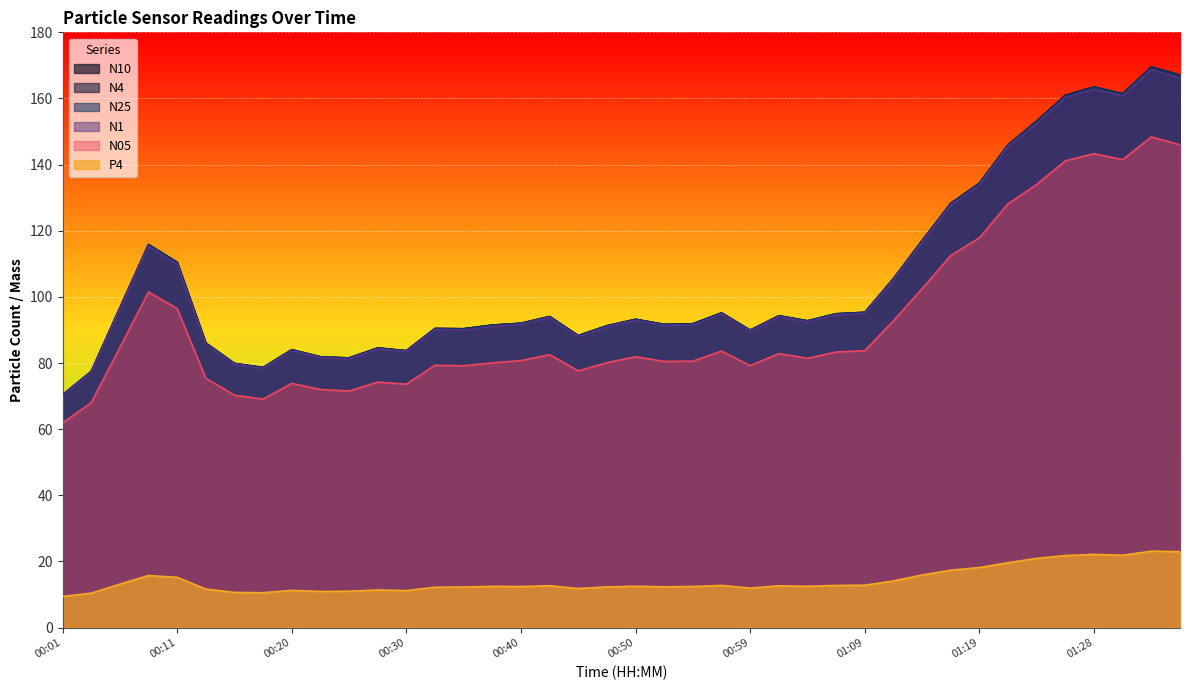

What is the greatest value displayed?

169.5